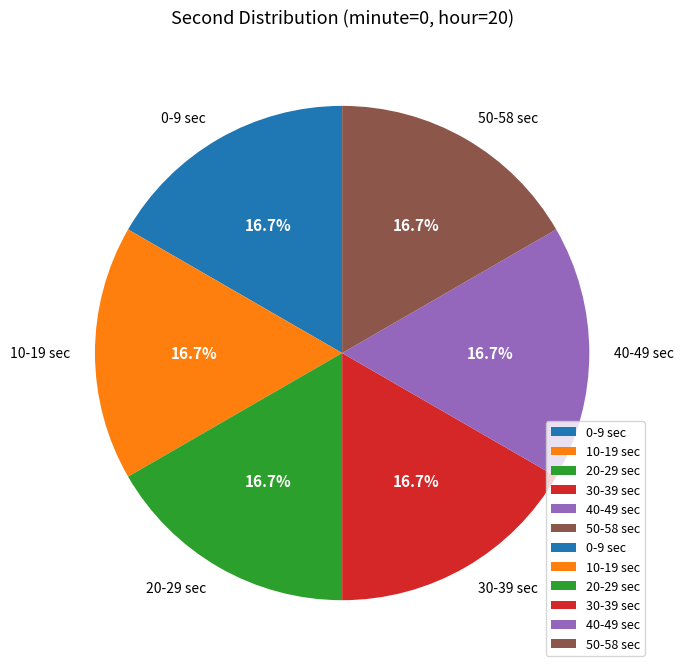

Approximately how many times larger is the value at 0-9 sec compared to 30-39 sec?

1.0